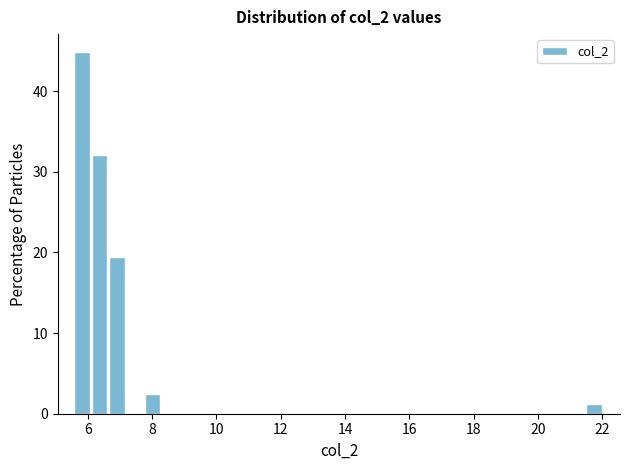

Read against the x-axis, roughly where is the centre of the tallest bar?

5.8